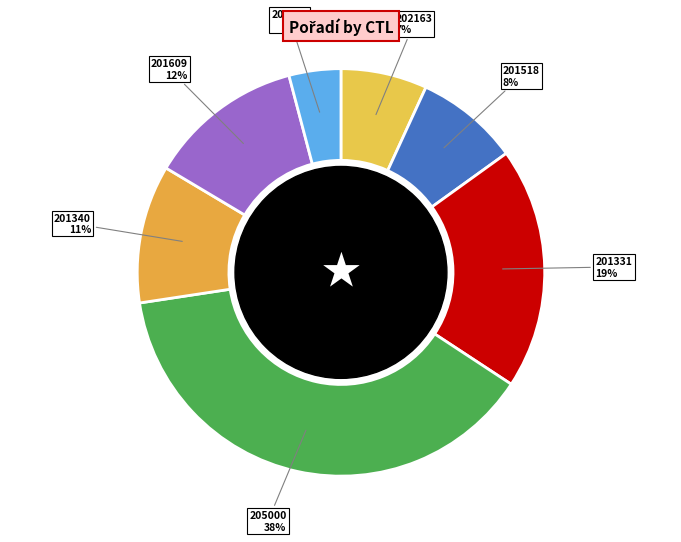

What is the largest slice in the pie chart?

205000